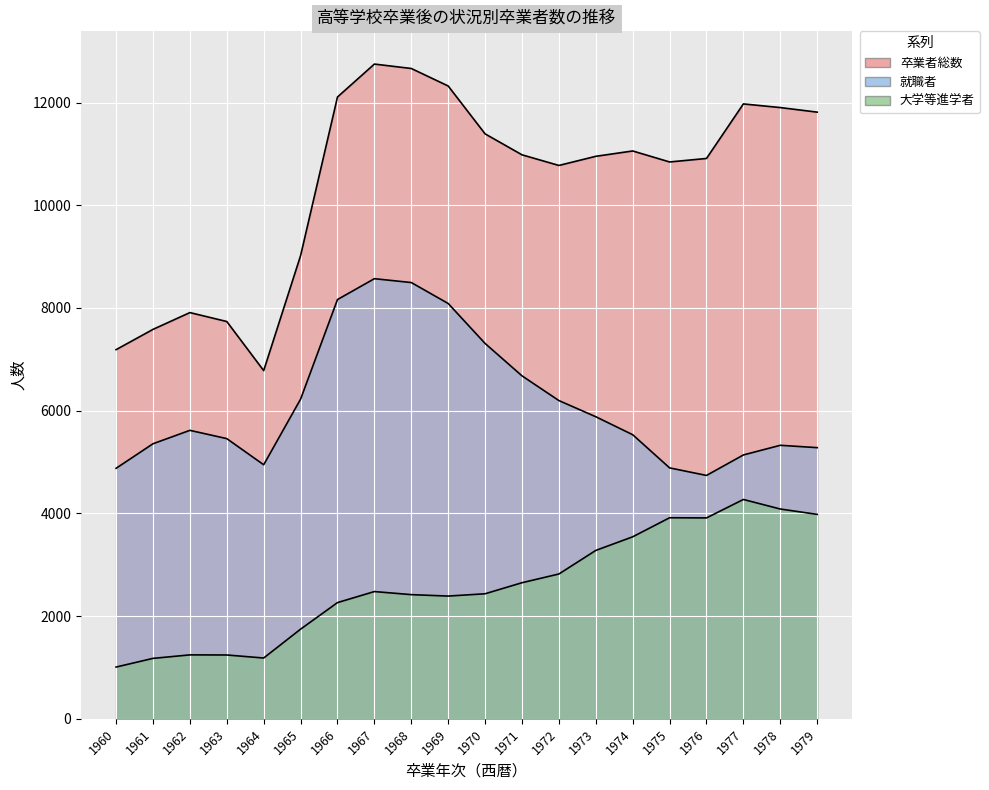

Rank the series by their average value, from highest to lowest.

卒業者総数, 就職者, 大学等進学者